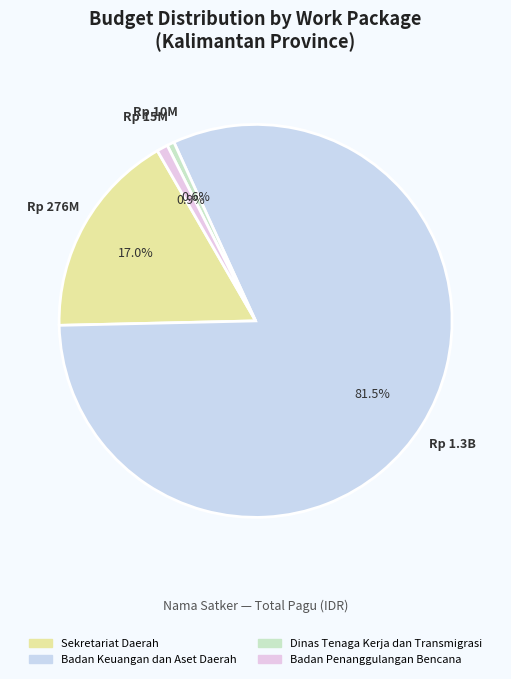

How many segments does this pie chart have?

4